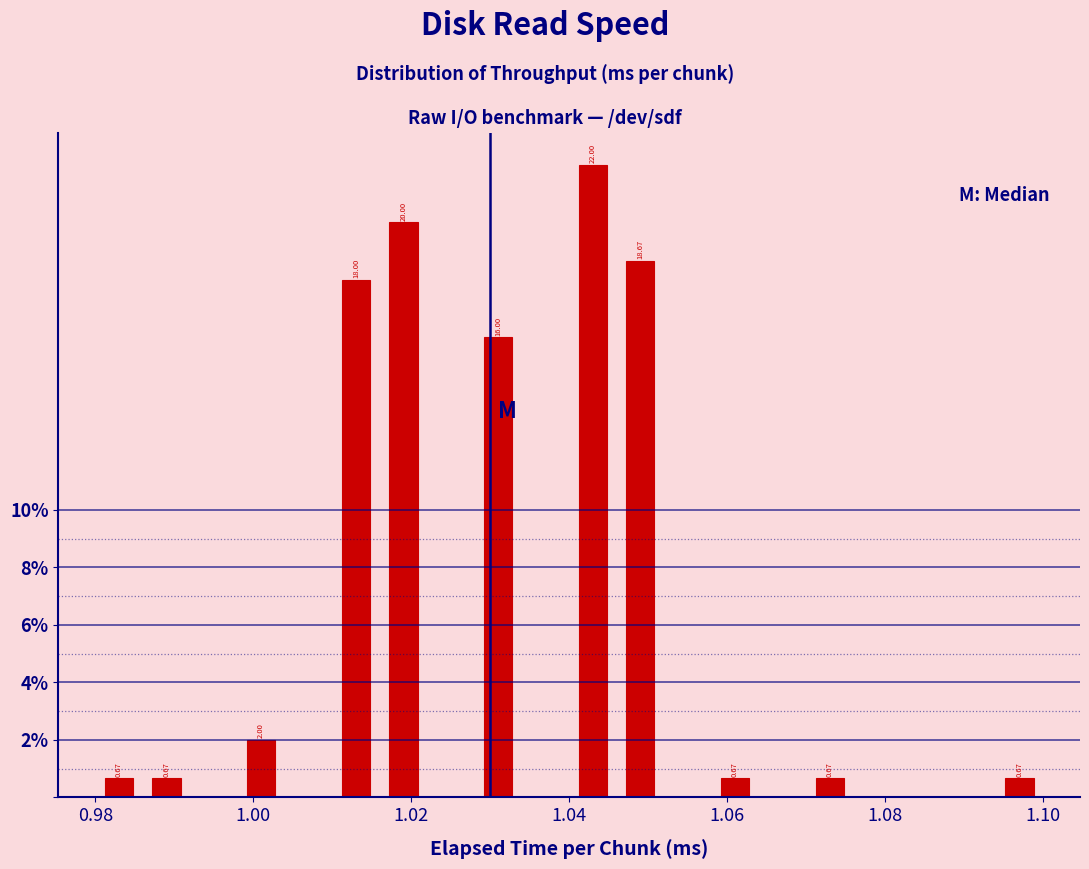

Read against the x-axis, roughly where is the centre of the tallest bar?

1.044